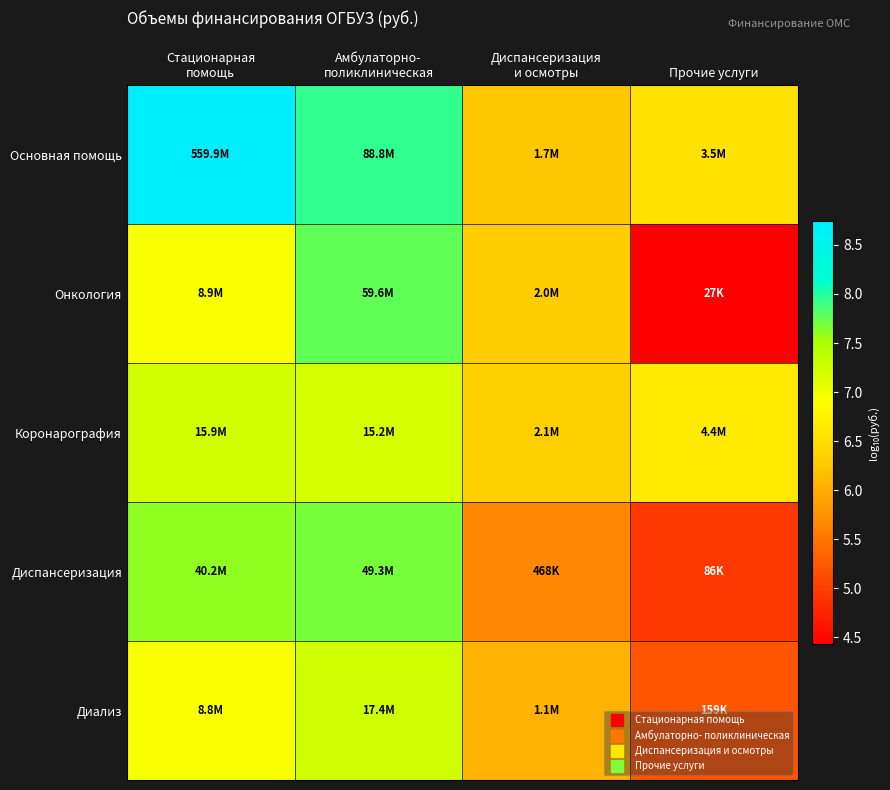

At which category is the sum across all series the highest?

Амбулаторно-
поликлиническая